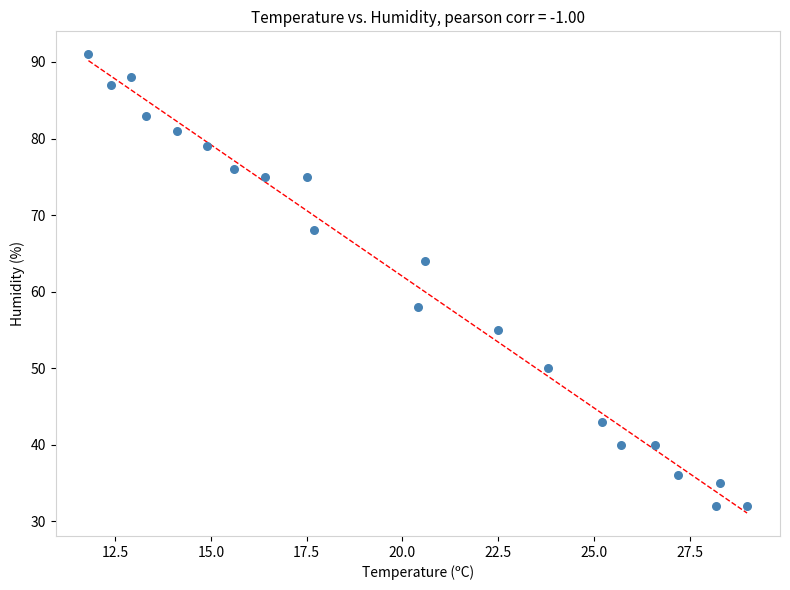

What is the range of Y values (max minus min)?

59